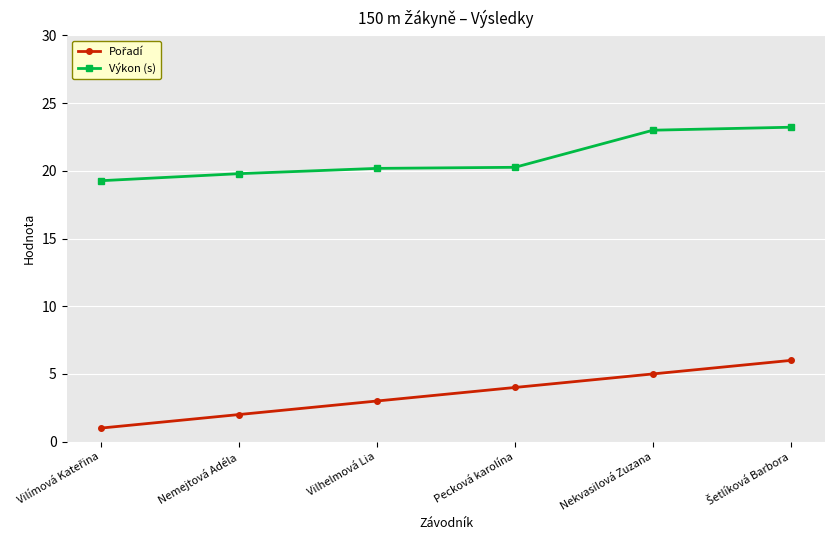

How many values in the Výkon (s) series exceed 20?

4